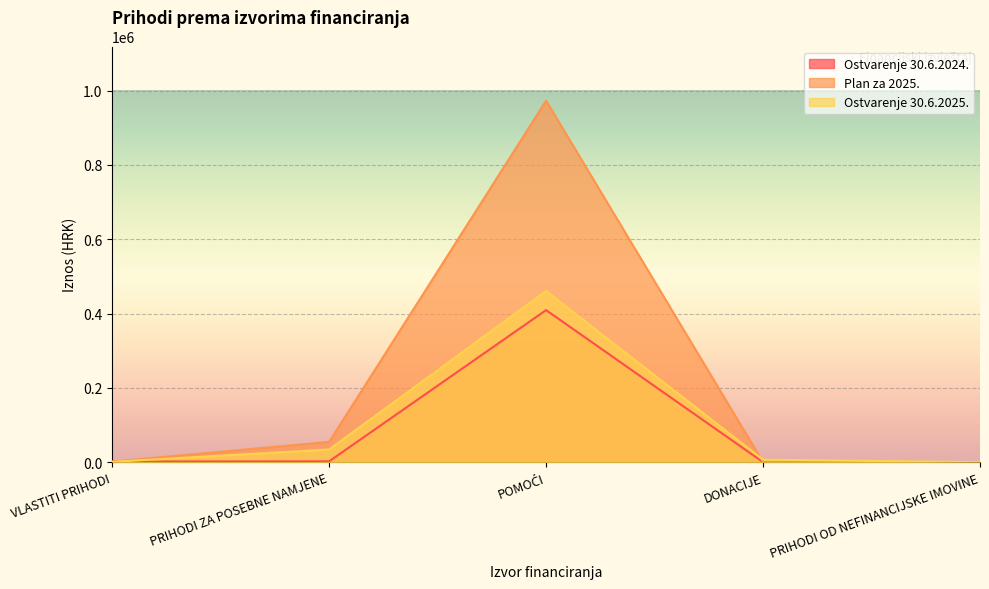

At which category is the sum across all series the highest?

POMOĆI